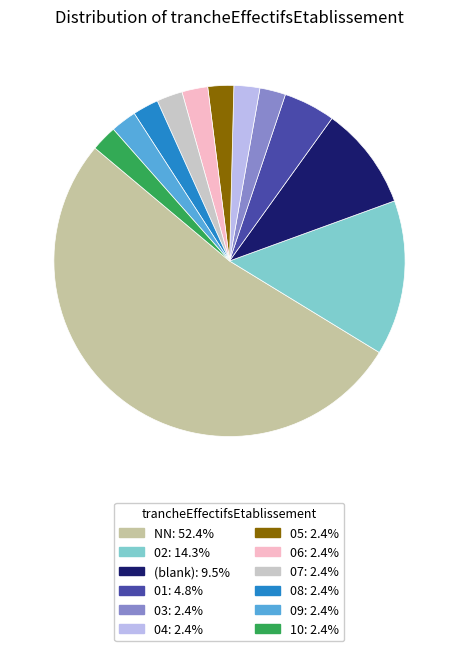

Is there a majority slice in this chart?

Yes